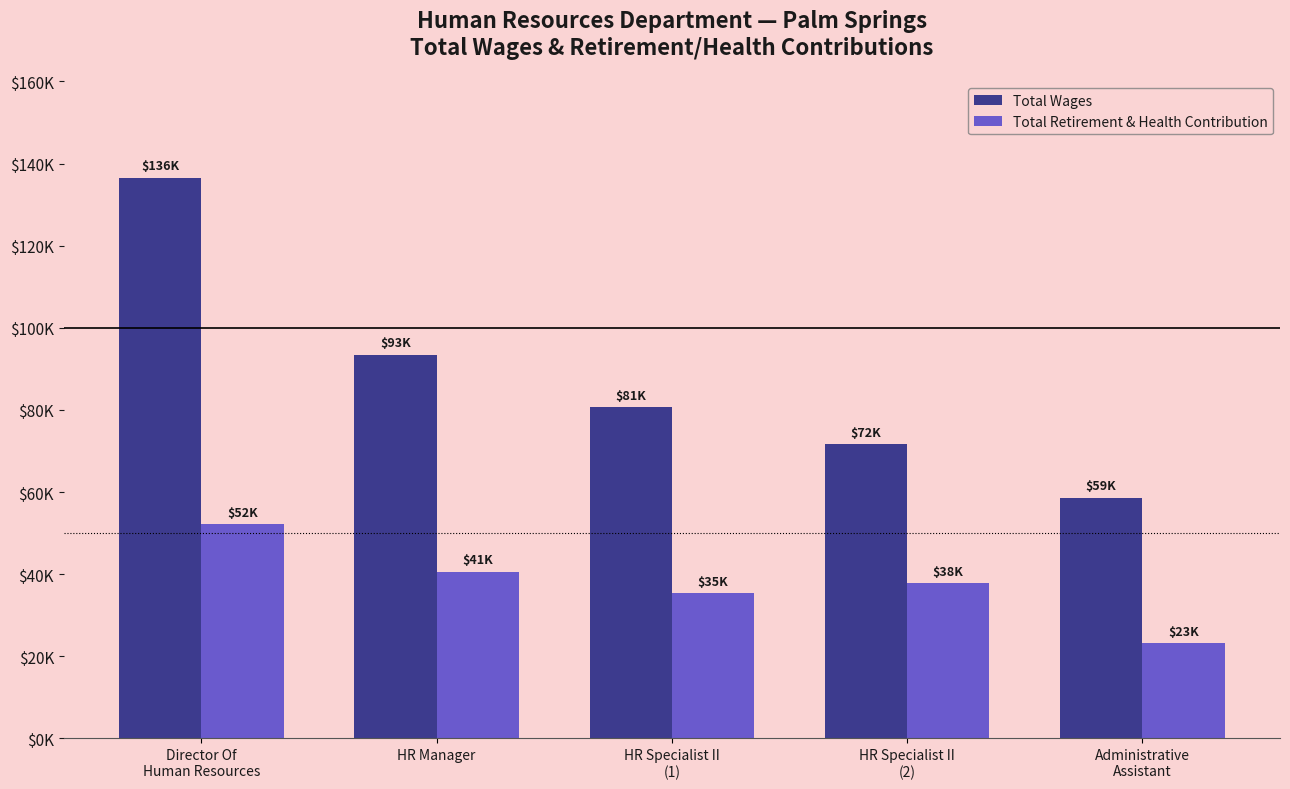

Which category has the lowest value in the Total Wages series?

Administrative
Assistant